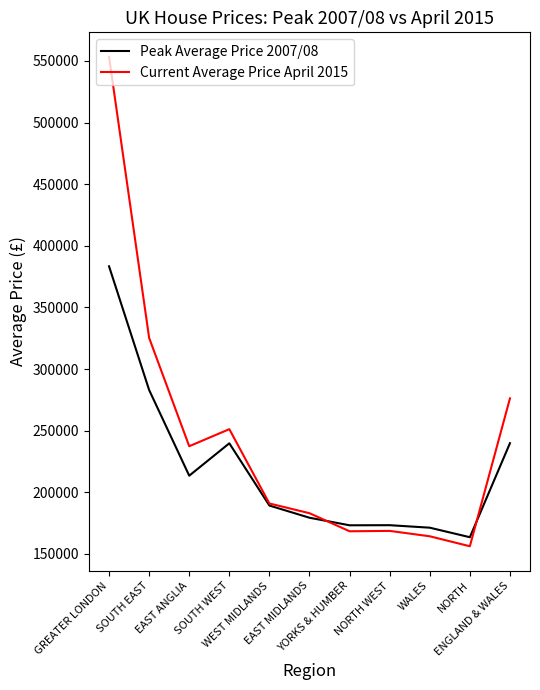

At which label does Peak Average Price 2007/08 first exceed 189221?

GREATER LONDON